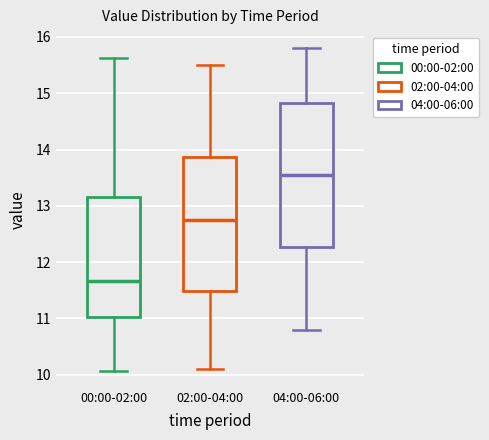

Comparing the boxes themselves (not the whiskers), which one is the tallest?

04:00-06:00